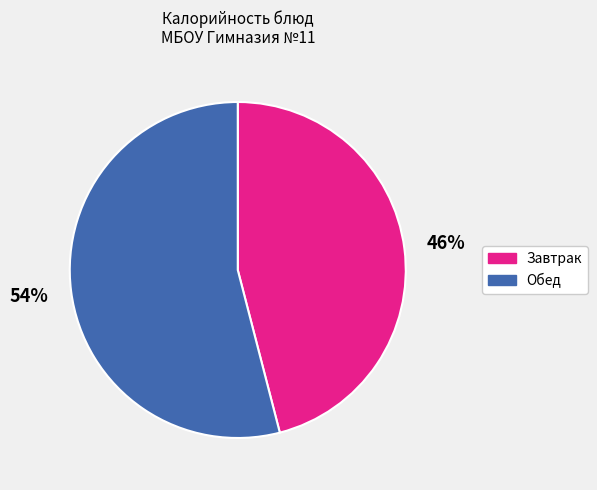

To the nearest percent, what is the average slice percentage?

50%